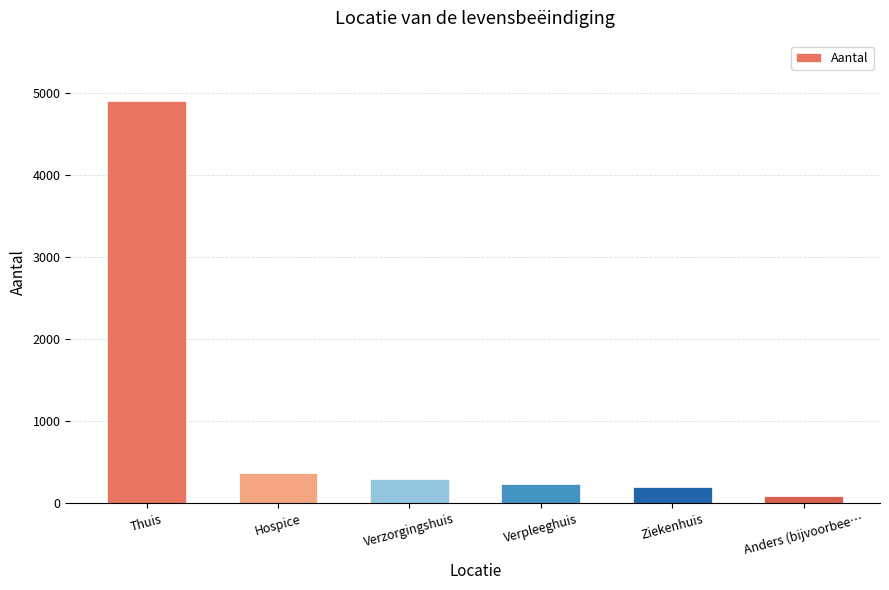

Which label corresponds to the smallest value in the chart?

Anders (bijvoorbee…